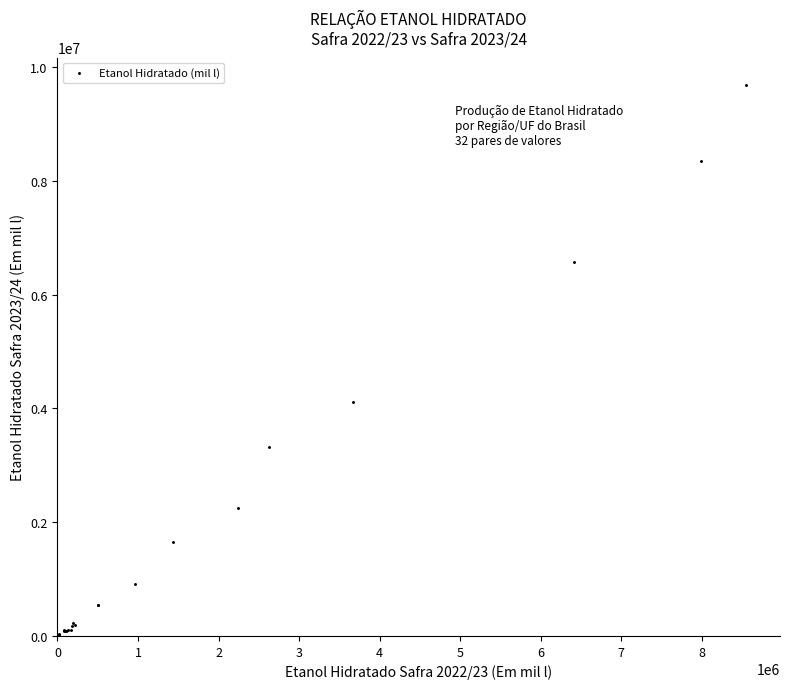

What Y value in the scatter plot is closest to 4845452?

4109413.0